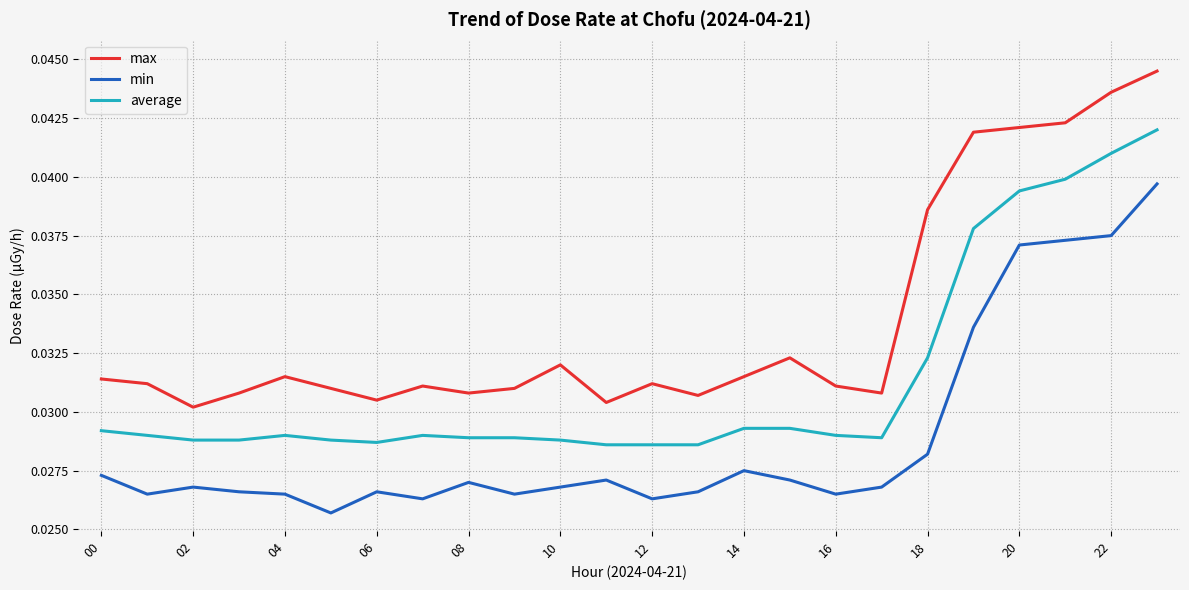

Which series has the largest range (max minus min)?

max